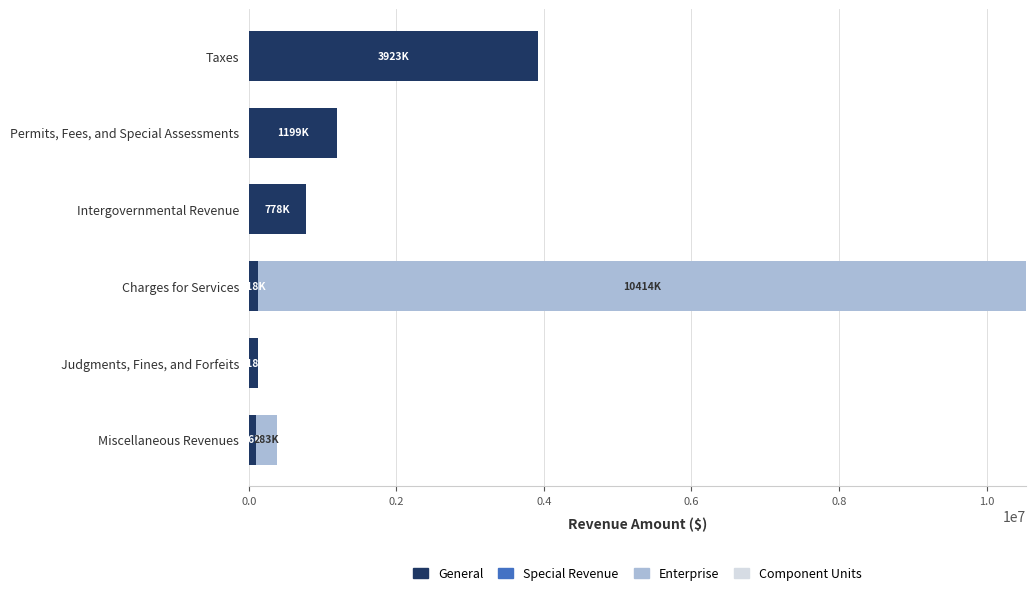

At which label is General closest to 2009965?

Permits, Fees, and Special Assessments